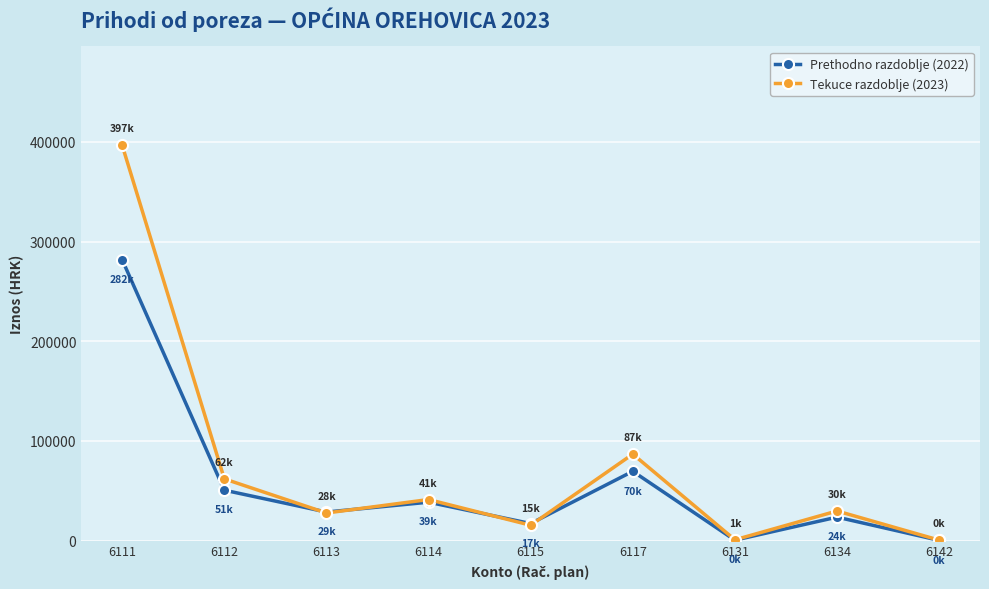

At how many categories does at least one series exceed 143604?

1